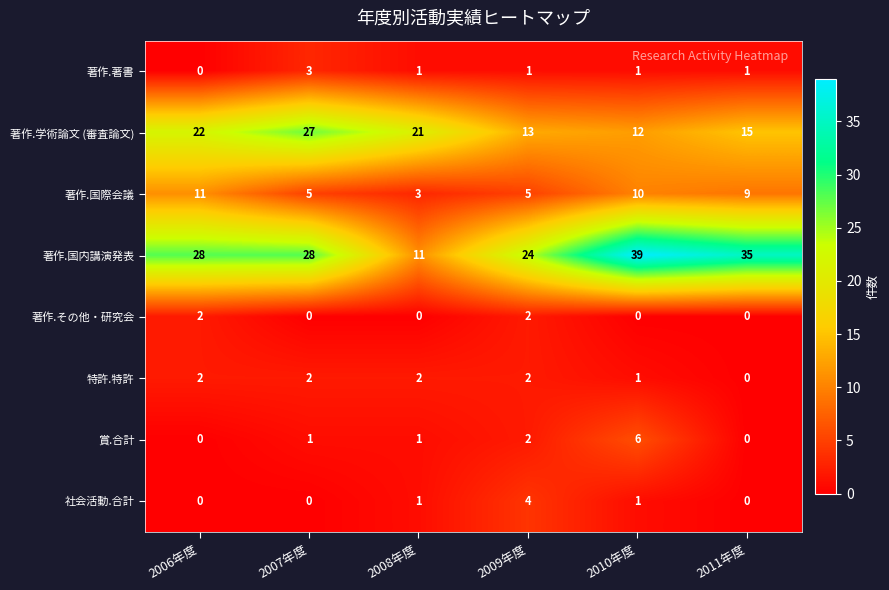

True or false: 著作.著書 has a value of 5 at 2007年度.

False